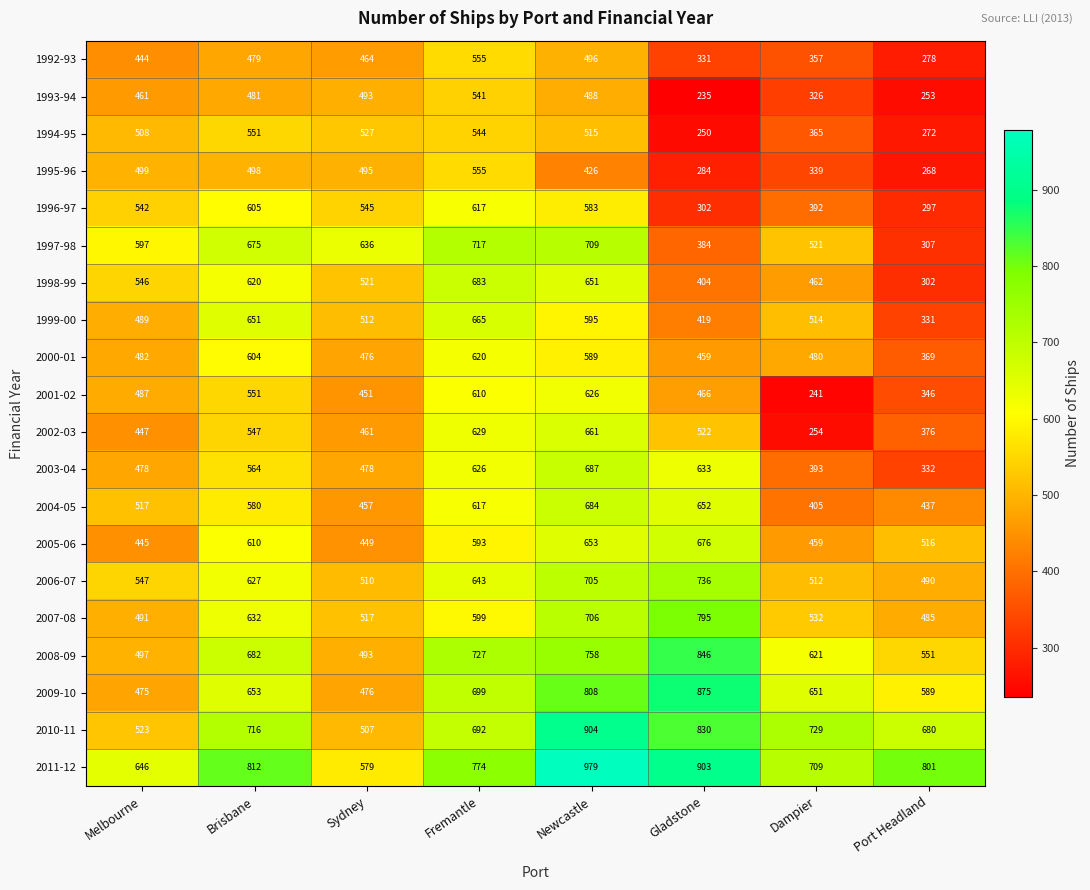

Rank the categories by 1994-95 value from highest to lowest.

Brisbane, Fremantle, Sydney, Newcastle, Melbourne, Dampier, Port Headland, Gladstone